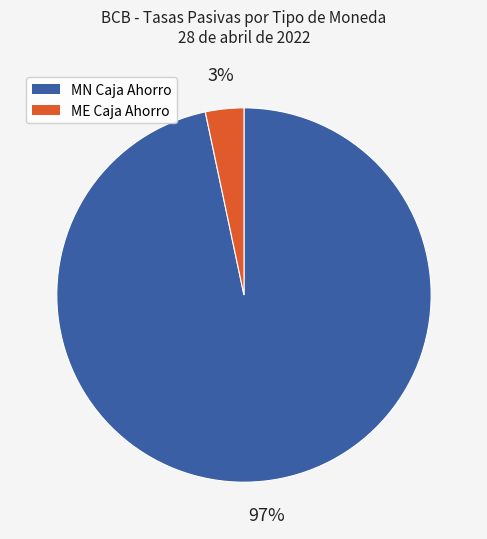

Is there any slice that represents more than half of the pie?

Yes